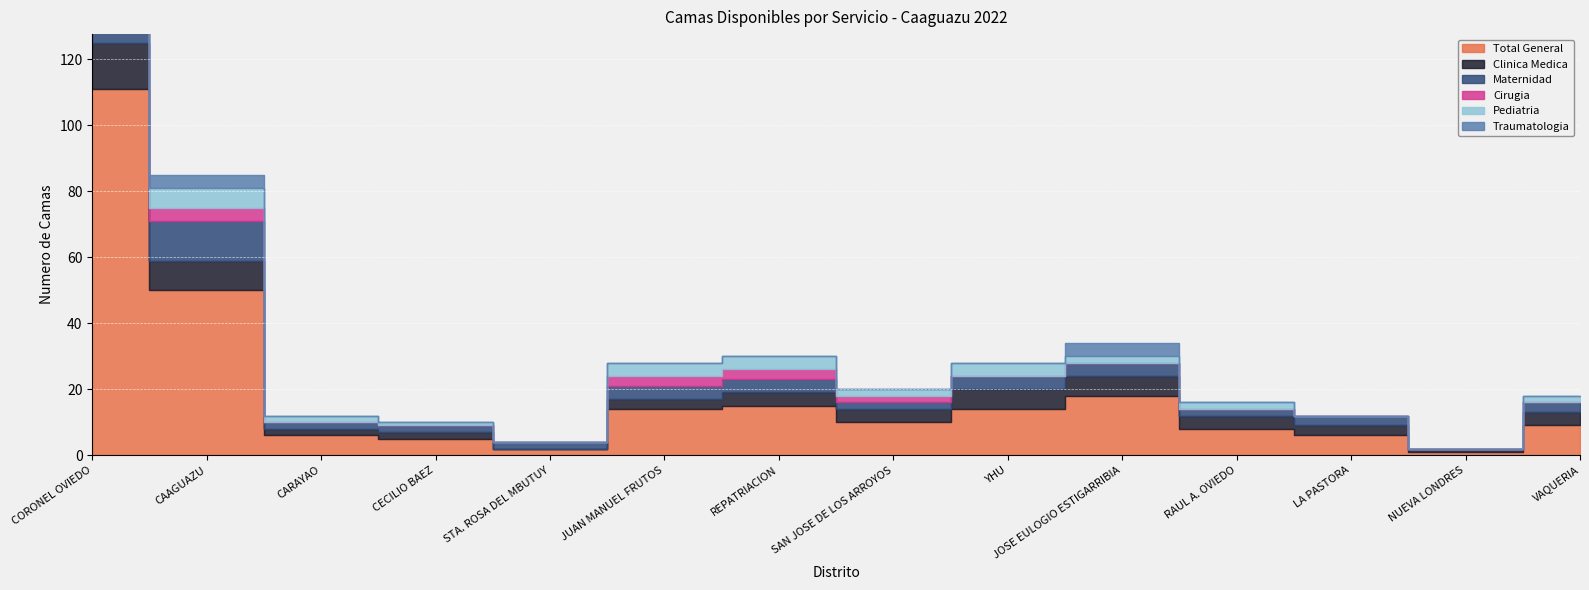

Between CAAGUAZU and CARAYAO, which is larger?

CAAGUAZU